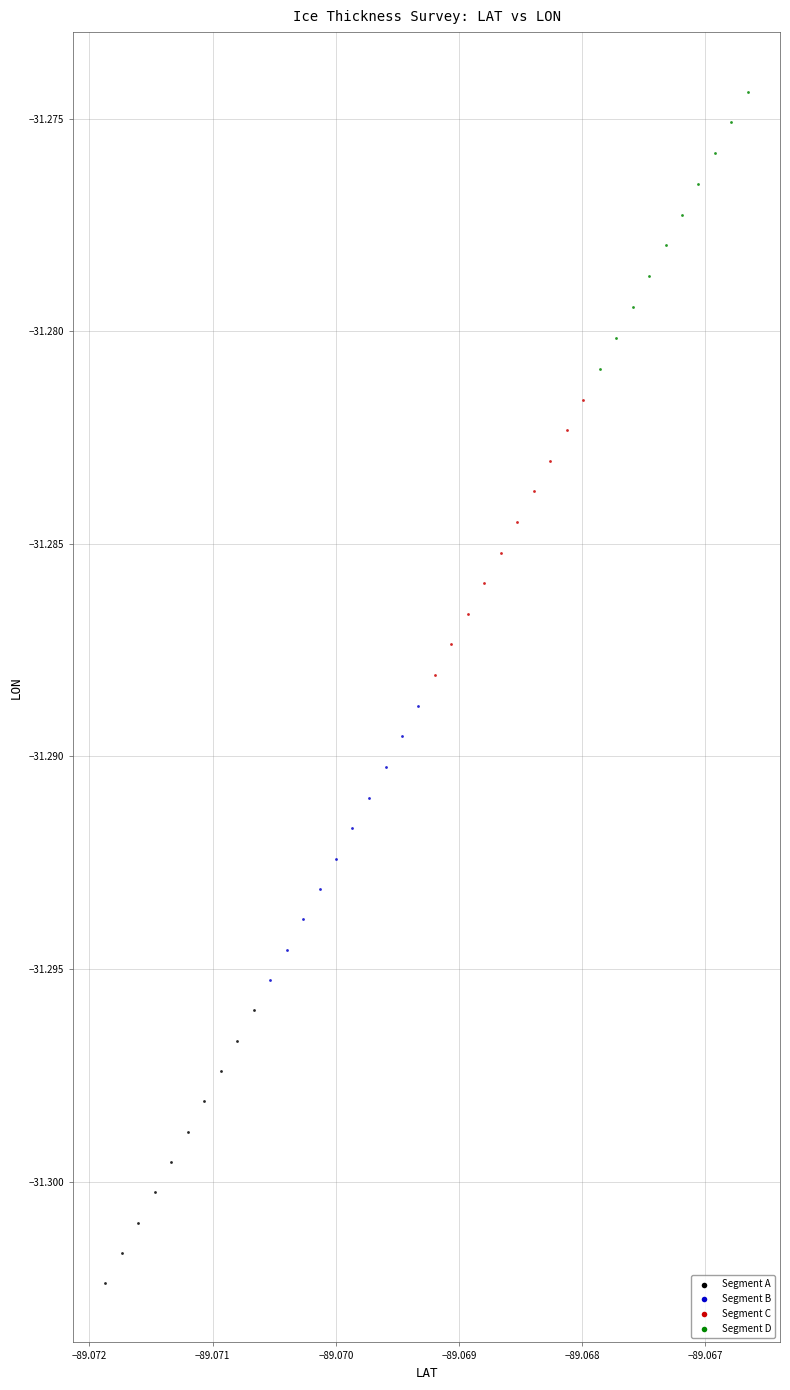

Which series has the largest Y range (max minus min)?

Segment D